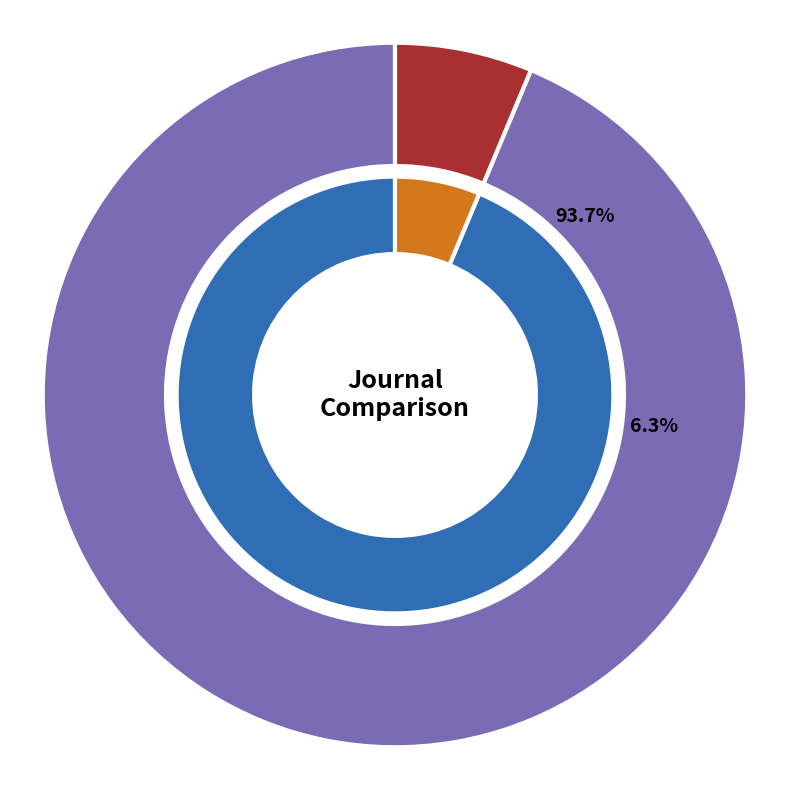

Is it true that Bulletin of the Museum of Far Eastern Antiquities is 85% of the pie?

False